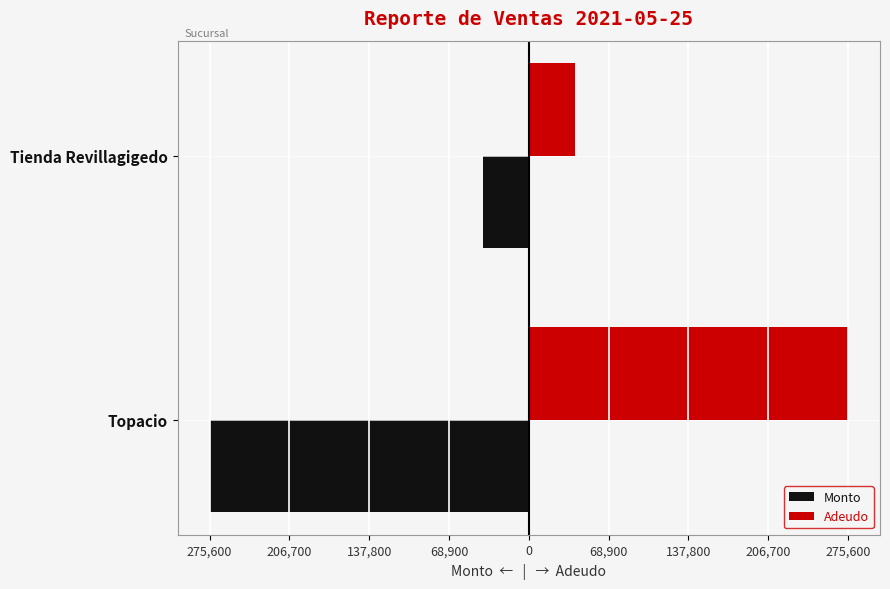

What are all the series names shown in the legend?

Monto, Adeudo